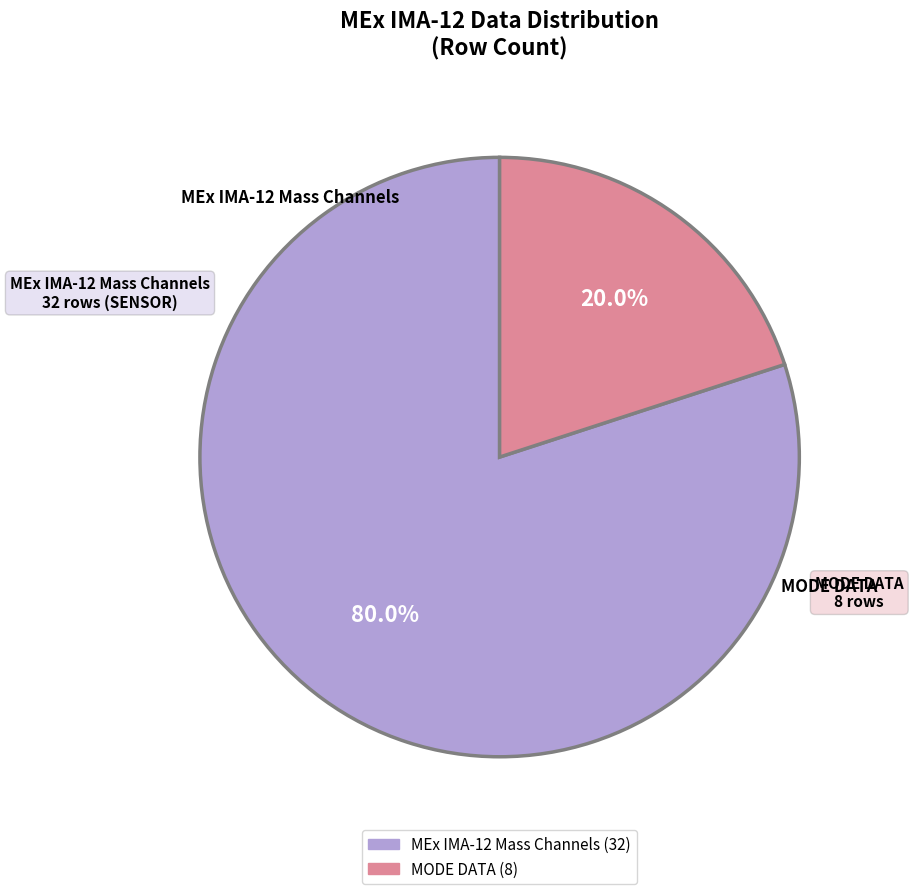

Is there any slice that represents more than half of the pie?

Yes